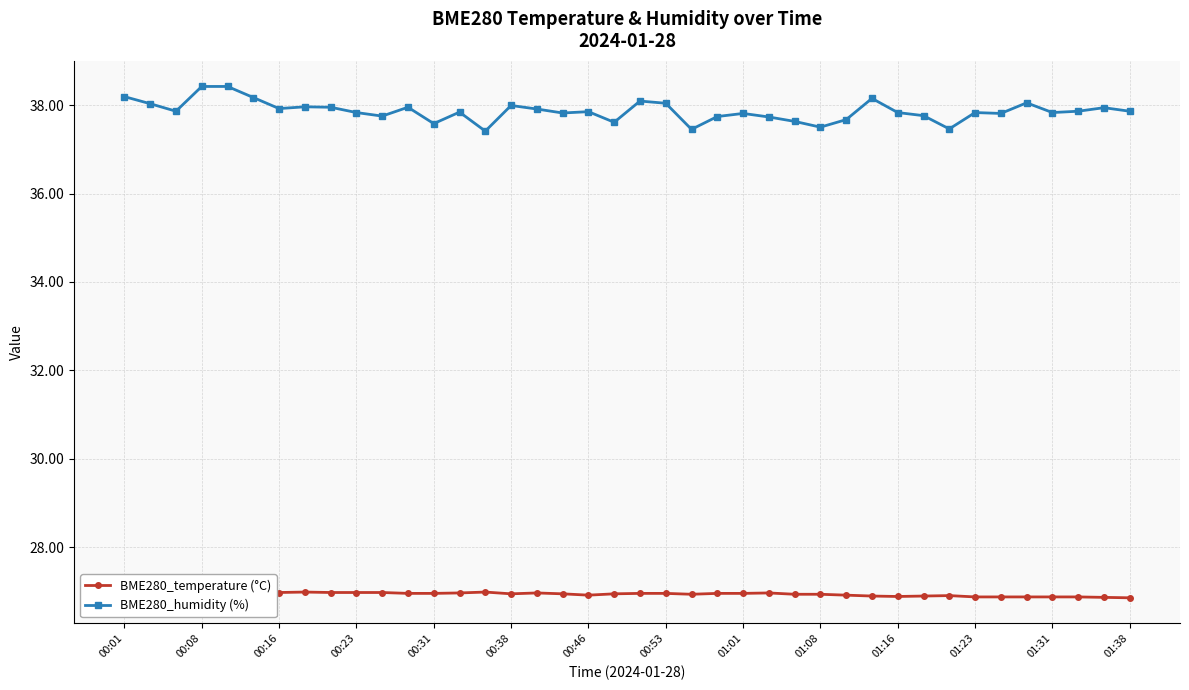

True or false: BME280_humidity (%) has more than 1 interior local peaks.

True